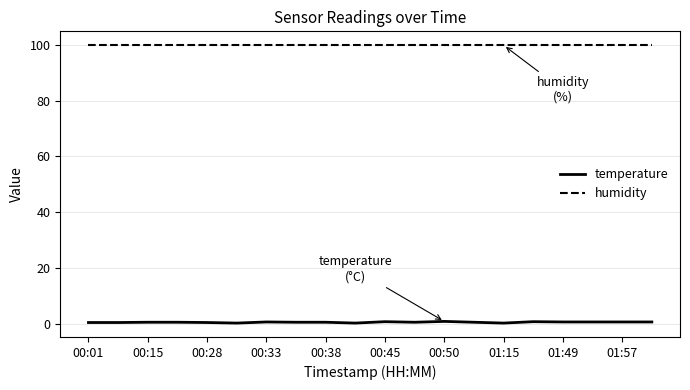

Rank the series by their maximum value, from lowest to highest.

temperature, humidity